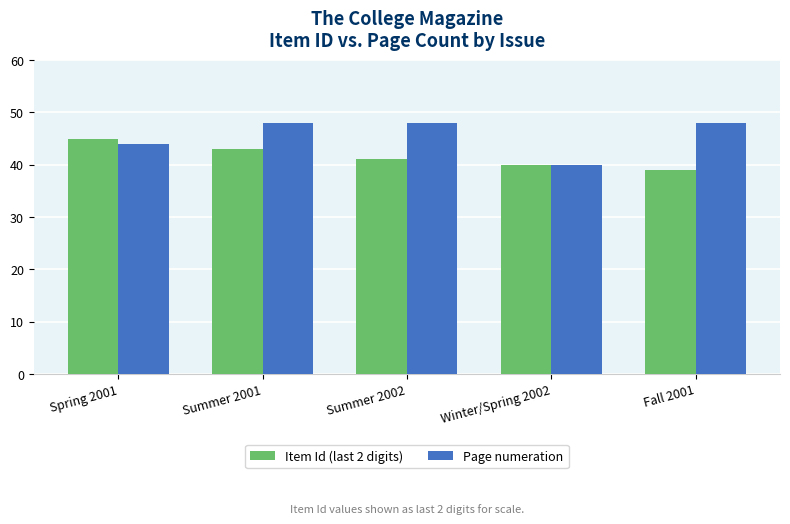

What is the difference between the second highest and second lowest values in the Page numeration series?

4